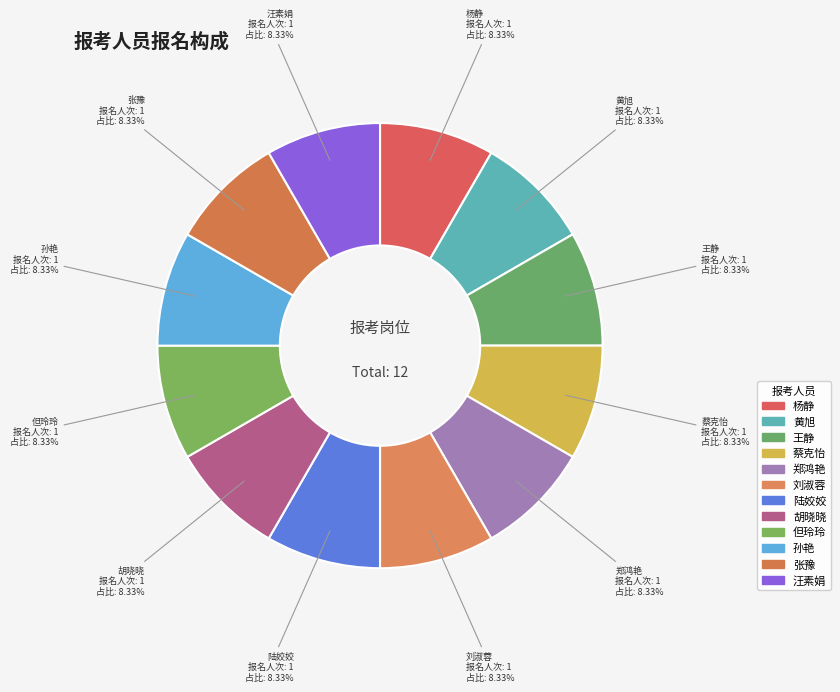

Count the number of slices in the pie.

12